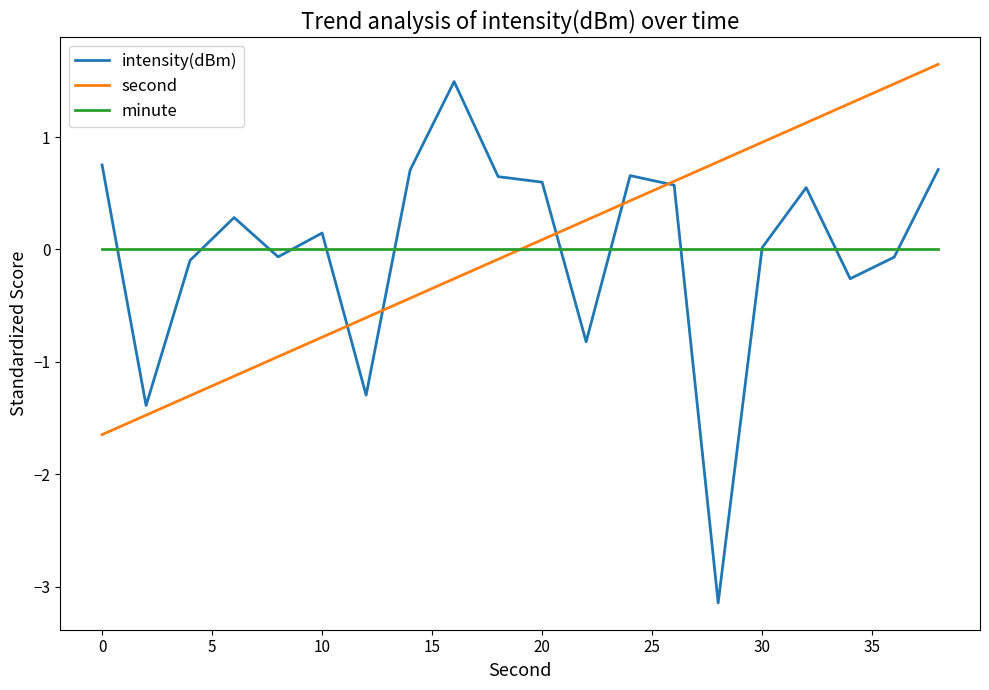

What is the smallest value displayed?

-3.1